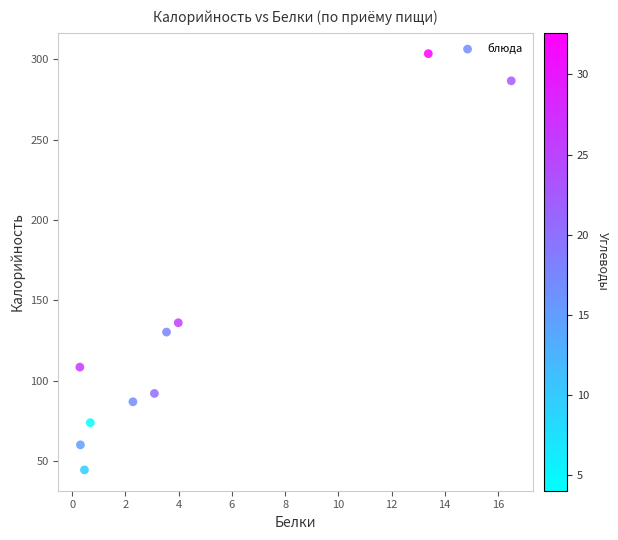

What is the average X value?

4.5